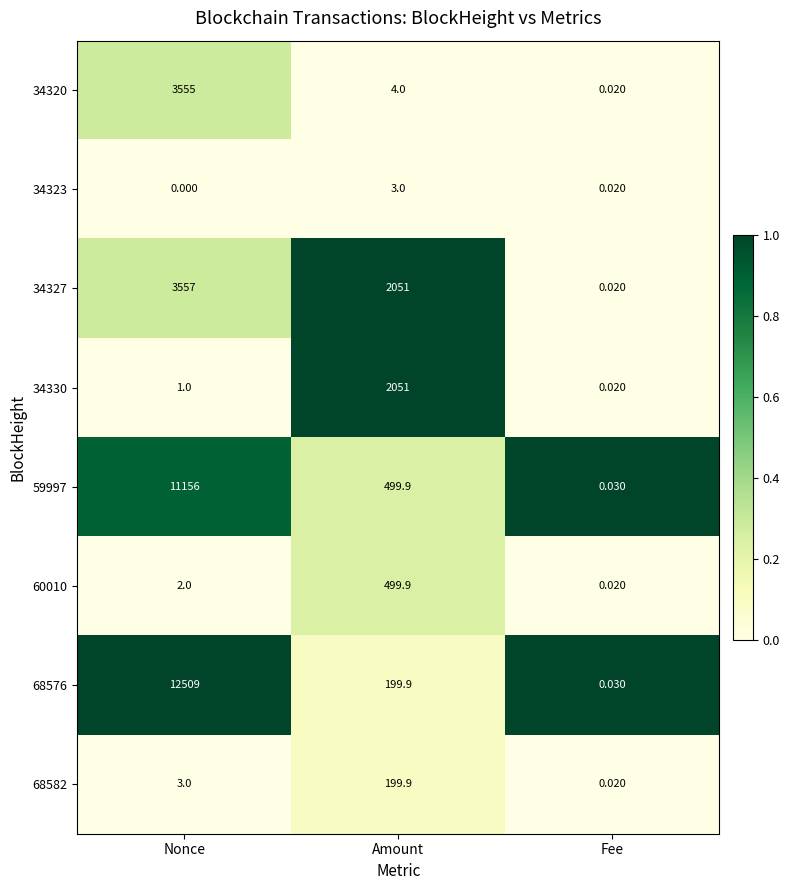

At which label does 34320 first exceed 4?

Nonce